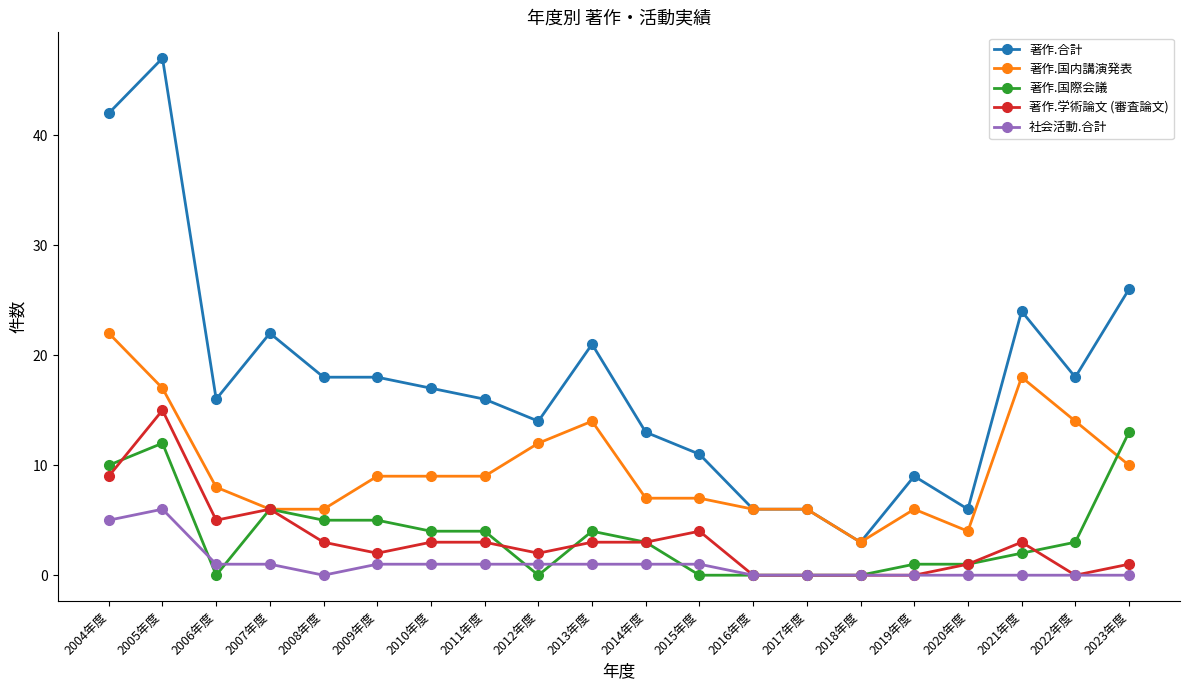

What is the average value of the 著作.学術論文 (審査論文) series?

3